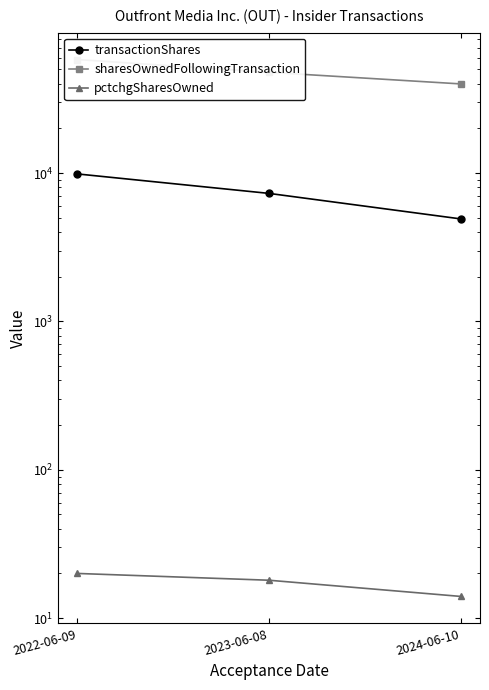

Reading left to right, what are all the values shown in this chart?

transactionShares: 2022-06-09=9863	2023-06-08=7290	2024-06-10=4907
sharesOwnedFollowingTransaction: 2022-06-09=58231	2023-06-08=47744	2024-06-10=39878
pctchgSharesOwned: 2022-06-09=20	2023-06-08=18	2024-06-10=14